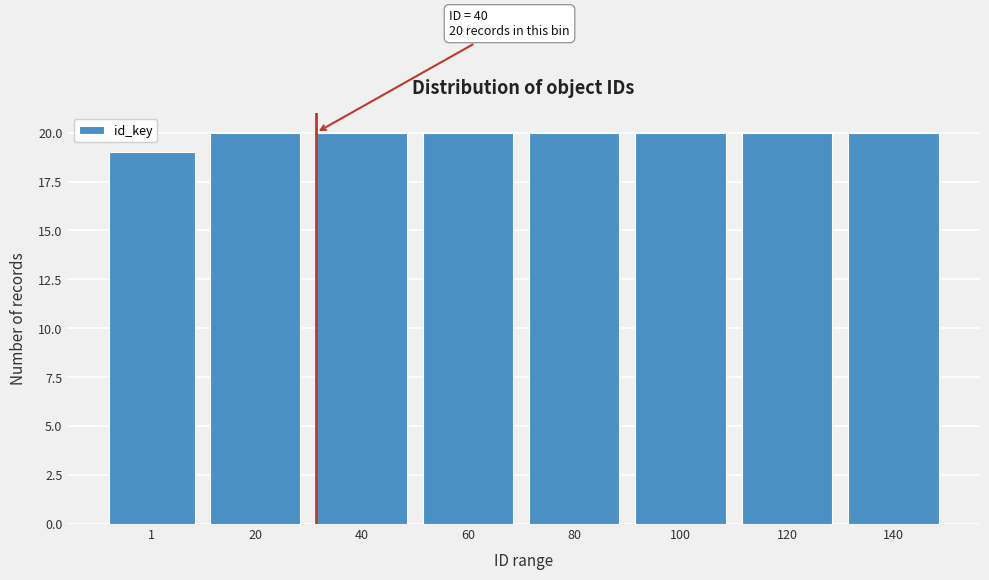

Reading left to right, extract all data points from this chart.

1=19	20=20	40=20	60=20	80=20	100=20	120=20	140=20